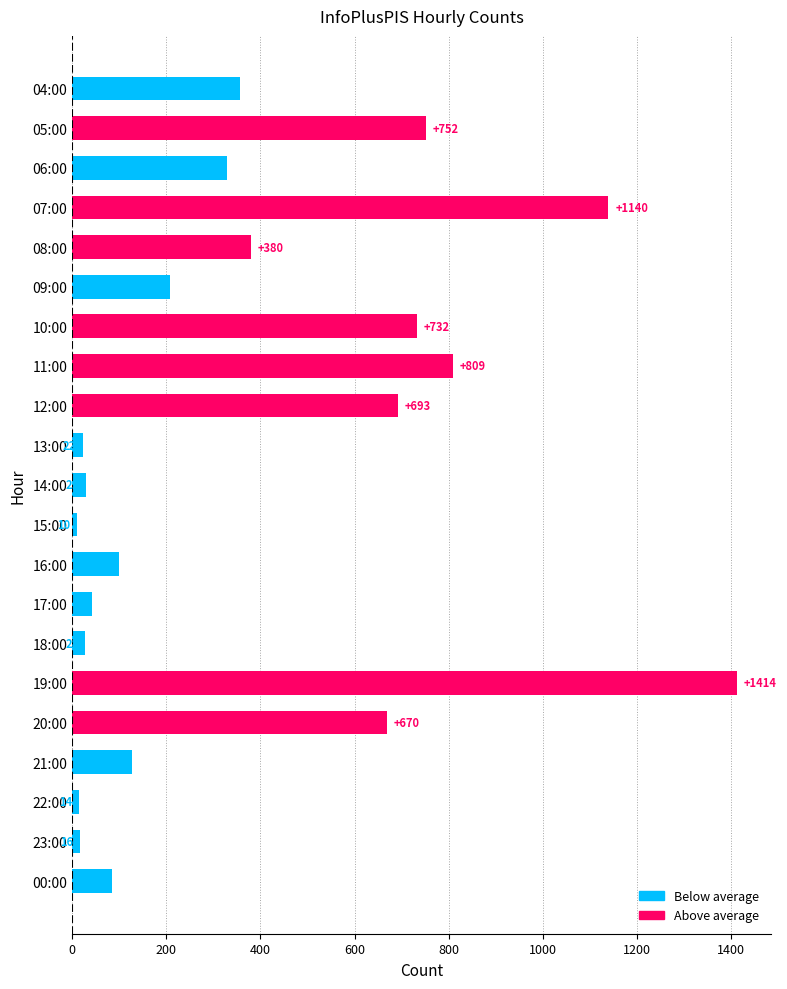

Which has a higher value, 17:00 or 13:00?

17:00